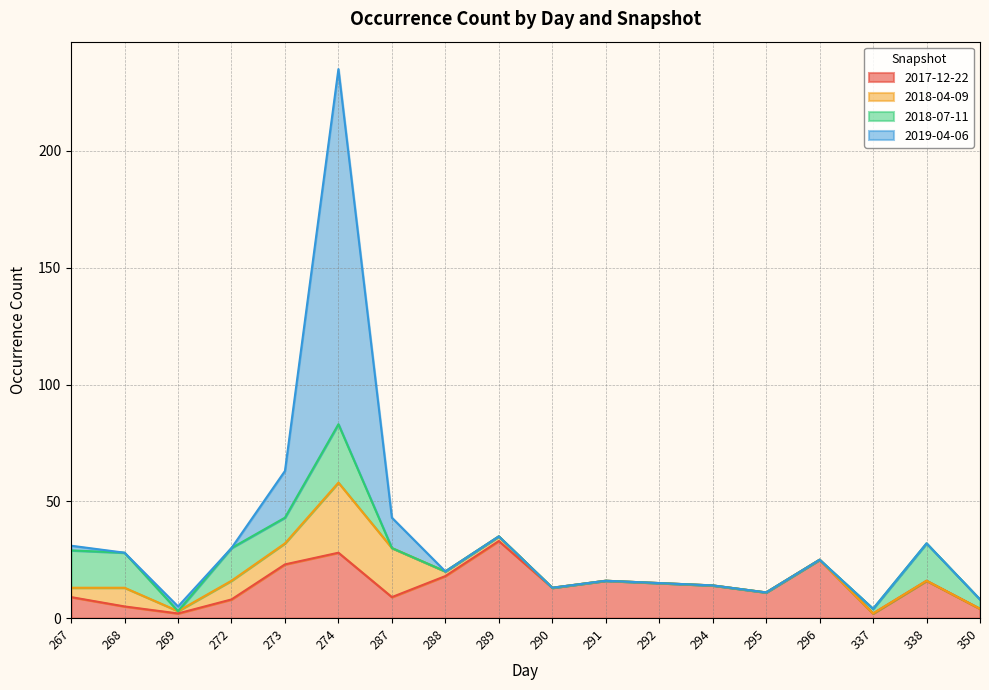

Is it true that 2019-04-06 equals 32 at 338?

True